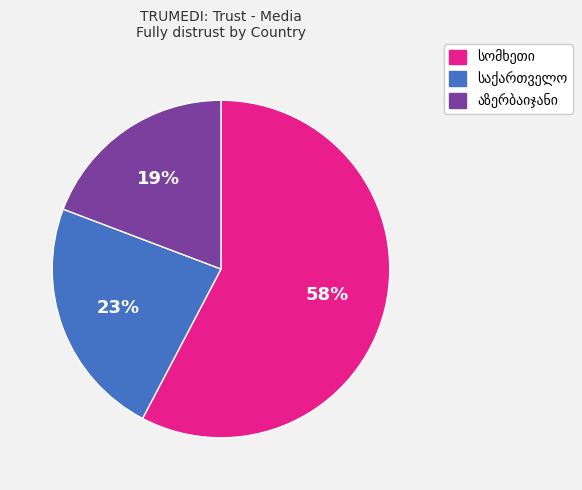

To the nearest percent, what is the average slice percentage?

33%